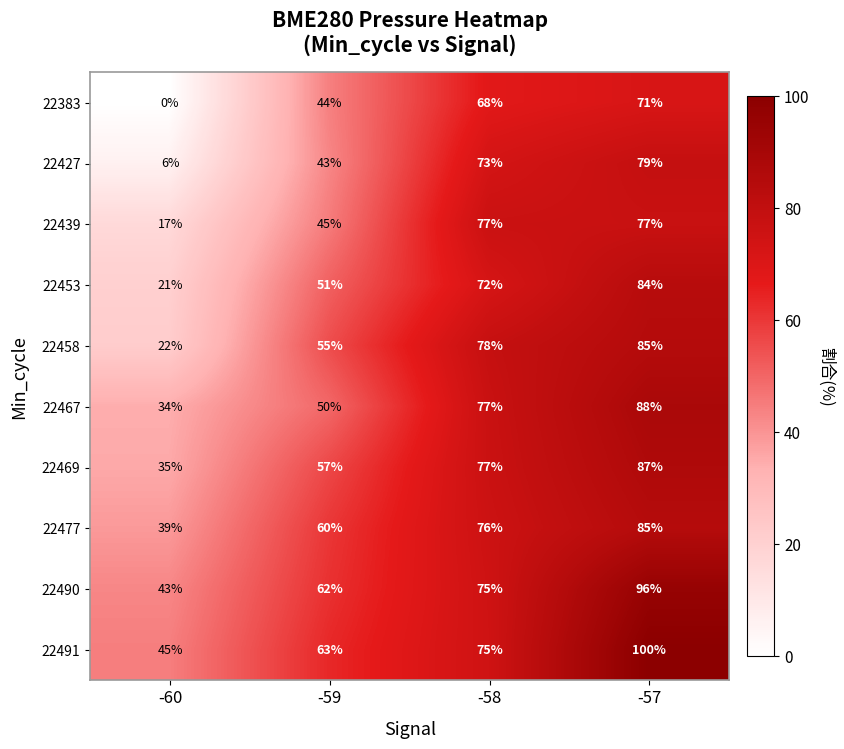

Is the value of 22453 at -58 greater than the value of 22383 at -59?

Yes